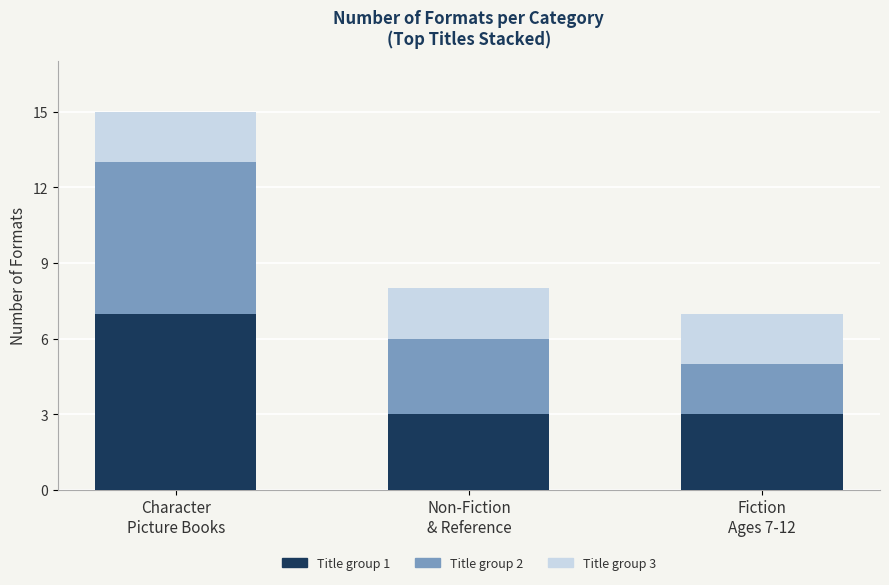

How many bars are there in total?

3